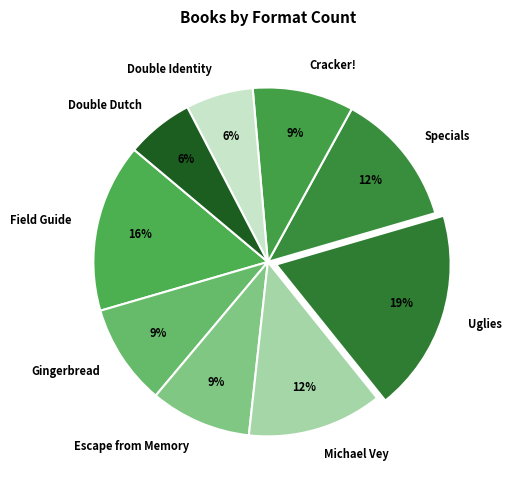

How many slices are in this pie chart?

9